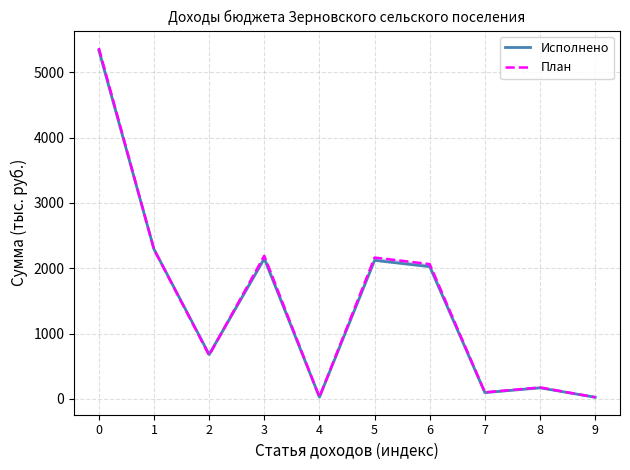

What is the average value of the Исполнено series?

1492.2